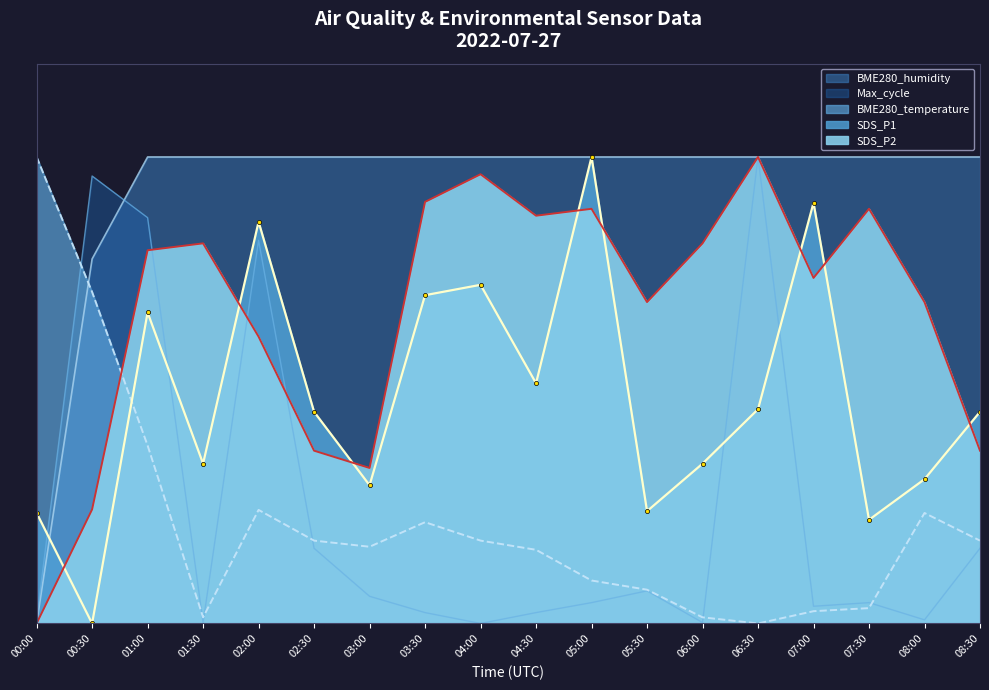

Which has a higher value, 03:30 or 01:30?

03:30